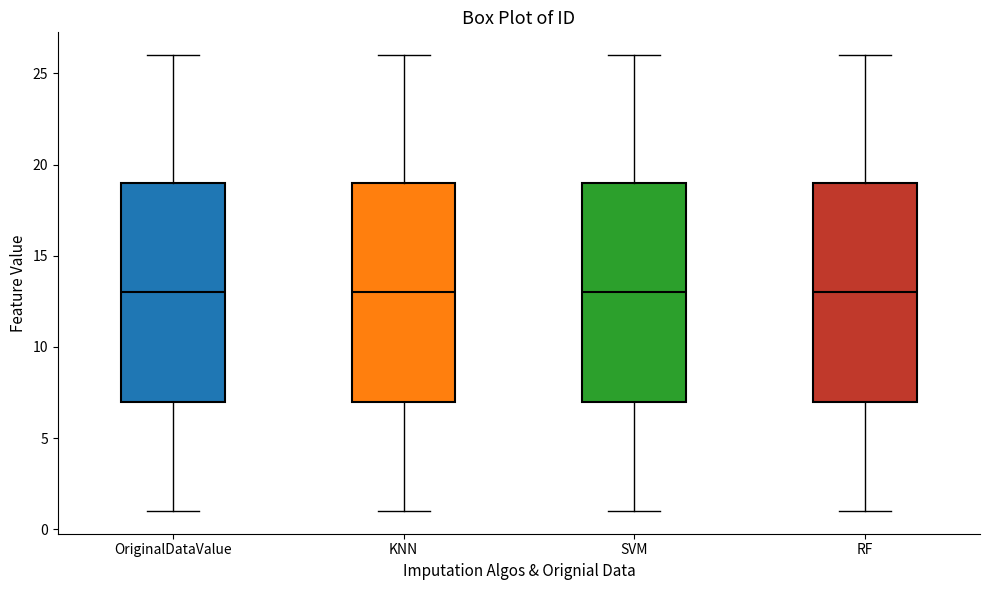

Where does the lower whisker of the box for SVM end on the y-axis? The values are not printed on the chart, so give them approximately, as read against the axis.

1